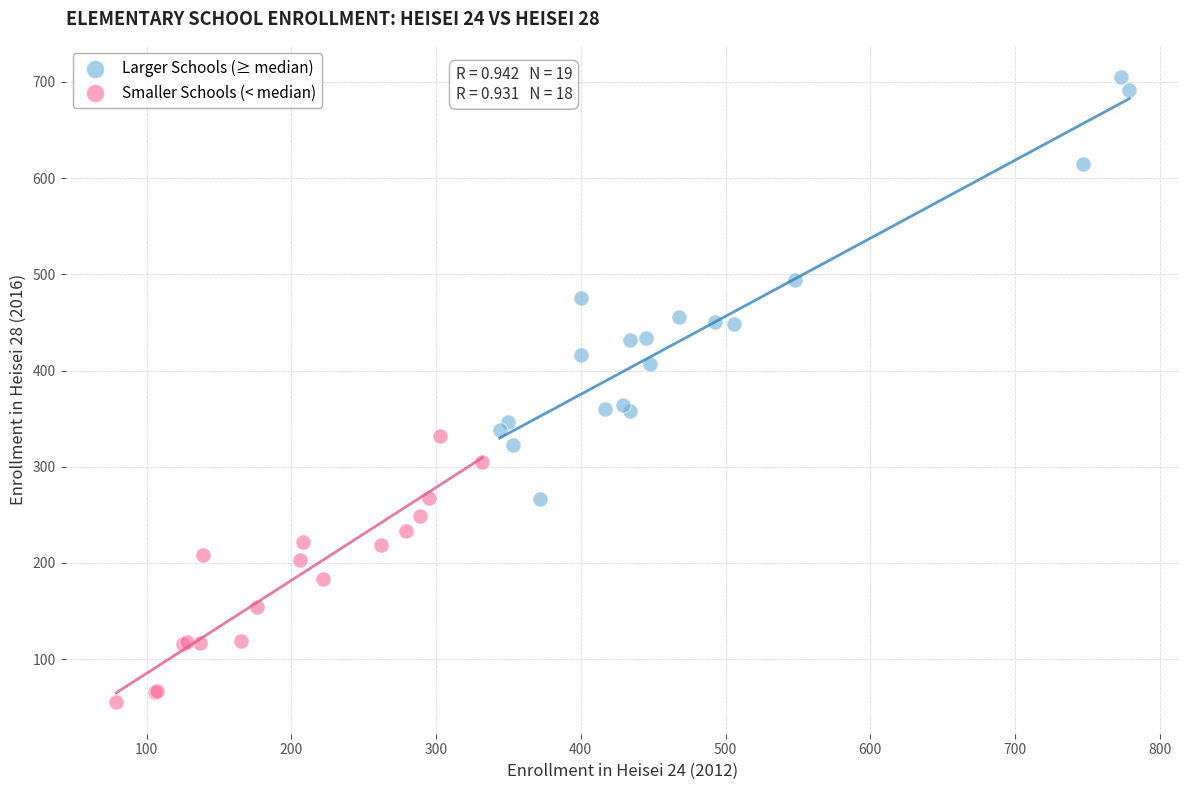

Which series reaches the minimum Y coordinate?

Smaller Schools (< median)